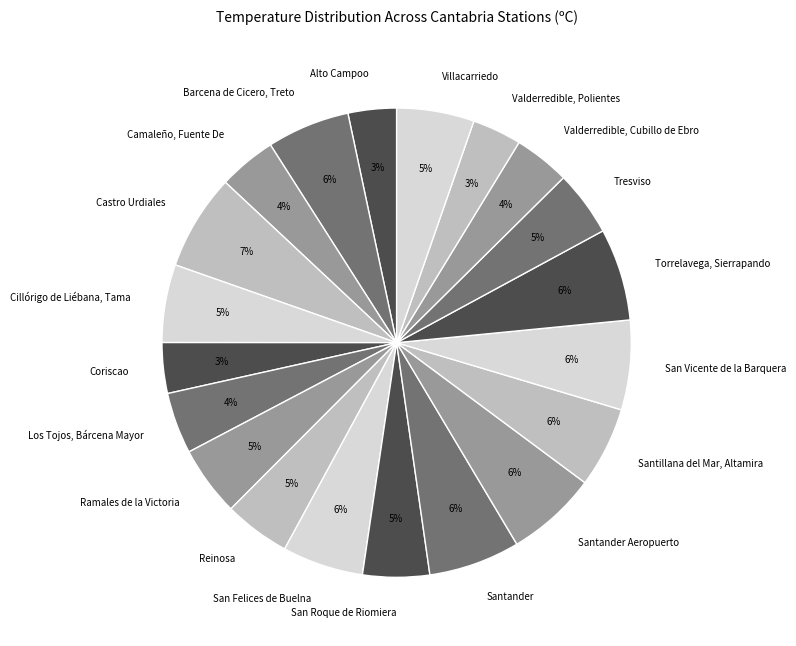

Does Alto Campoo account for over 50% of the chart?

No